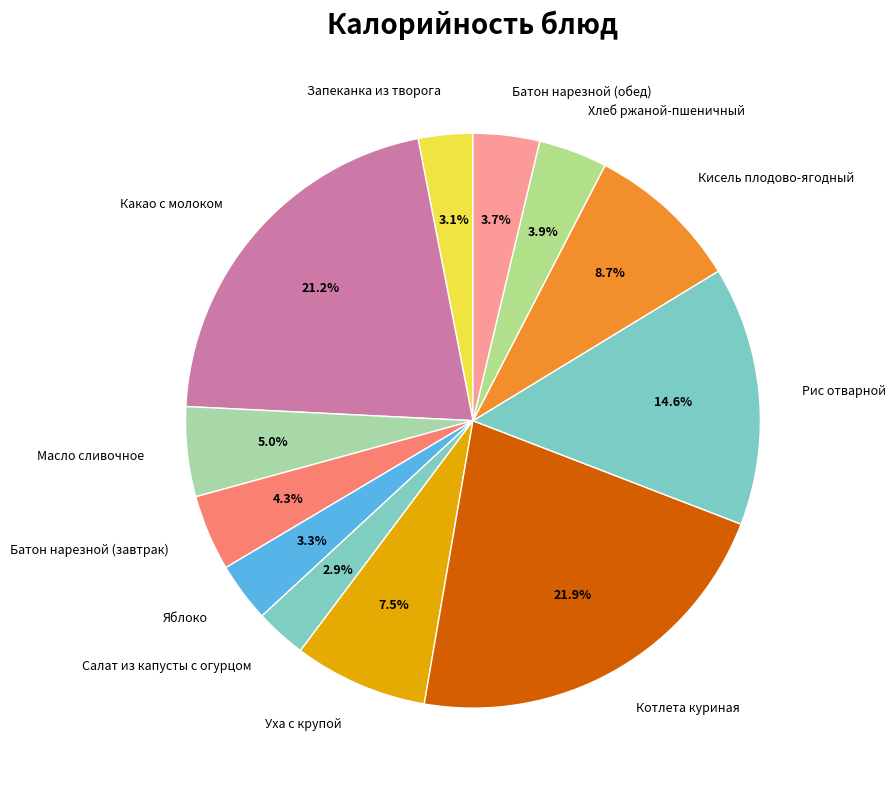

To the nearest percent, what is the difference between the largest and smallest slice percentages?

19%